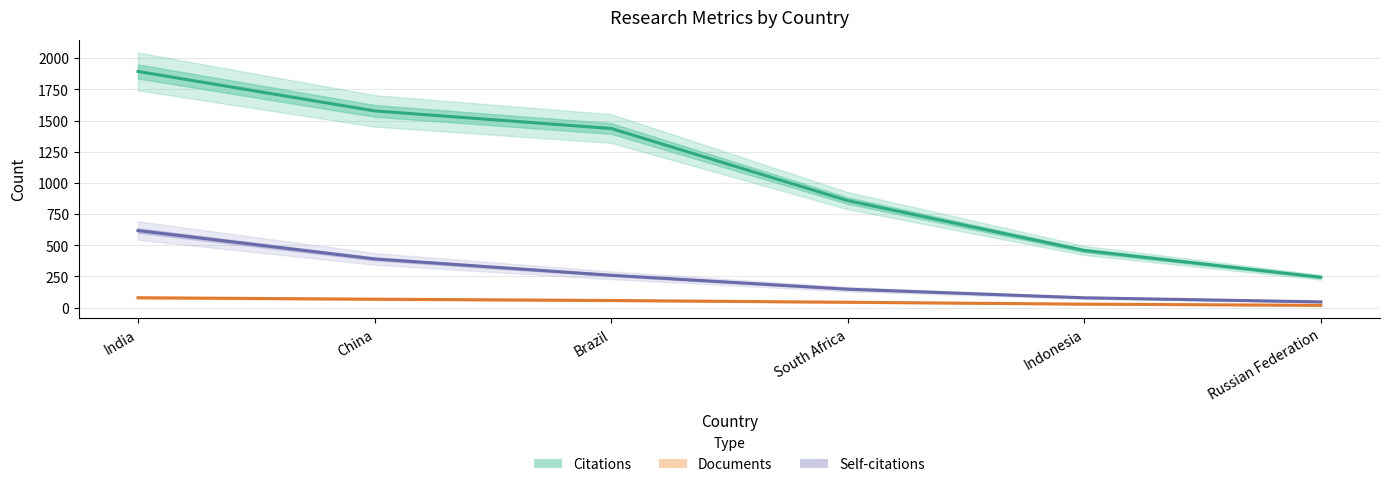

What is the difference between the highest and lowest values at China?

1509.4